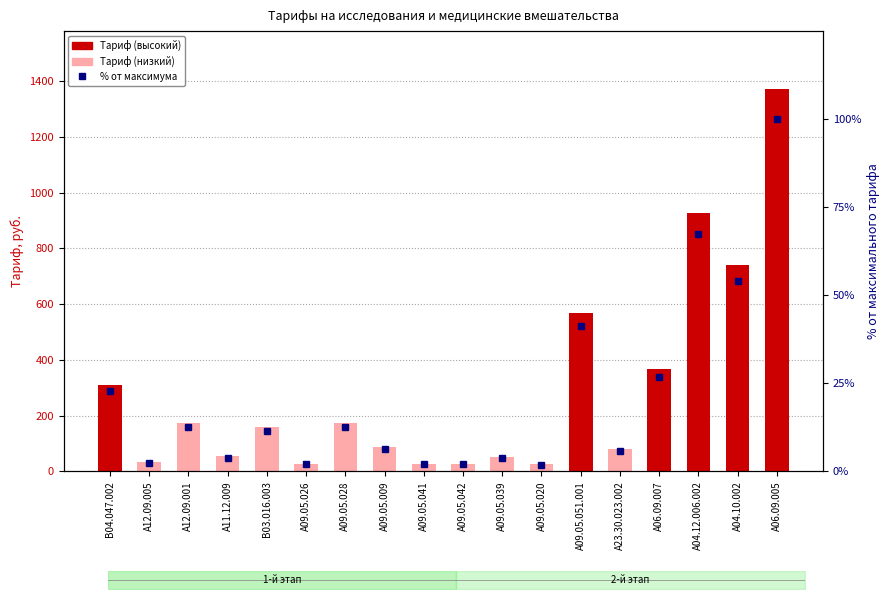

Reading left to right, list all the values displayed in this chart.

Тариф, руб.: B04.047.002=311.1	A12.09.005=32.6	A12.09.001=174.8	A11.12.009=53.9	B03.016.003=159.4	A09.05.026=27.6	A09.05.028=174.3	A09.05.009=87.5	A09.05.041=27.3	A09.05.042=28.1	A09.05.039=52.7	A09.05.020=26.5	A09.05.051.001=569.0	A23.30.023.002=81.4	A06.09.007=366.2	A04.12.006.002=925.6	A04.10.002=741.1	A06.09.005=1372.8
% от максимального тарифа: B04.047.002=22.7	A12.09.005=2.4	A12.09.001=12.7	A11.12.009=3.9	B03.016.003=11.6	A09.05.026=2.0	A09.05.028=12.7	A09.05.009=6.4	A09.05.041=2.0	A09.05.042=2.1	A09.05.039=3.8	A09.05.020=1.9	A09.05.051.001=41.4	A23.30.023.002=5.9	A06.09.007=26.7	A04.12.006.002=67.4	A04.10.002=54.0	A06.09.005=100.0